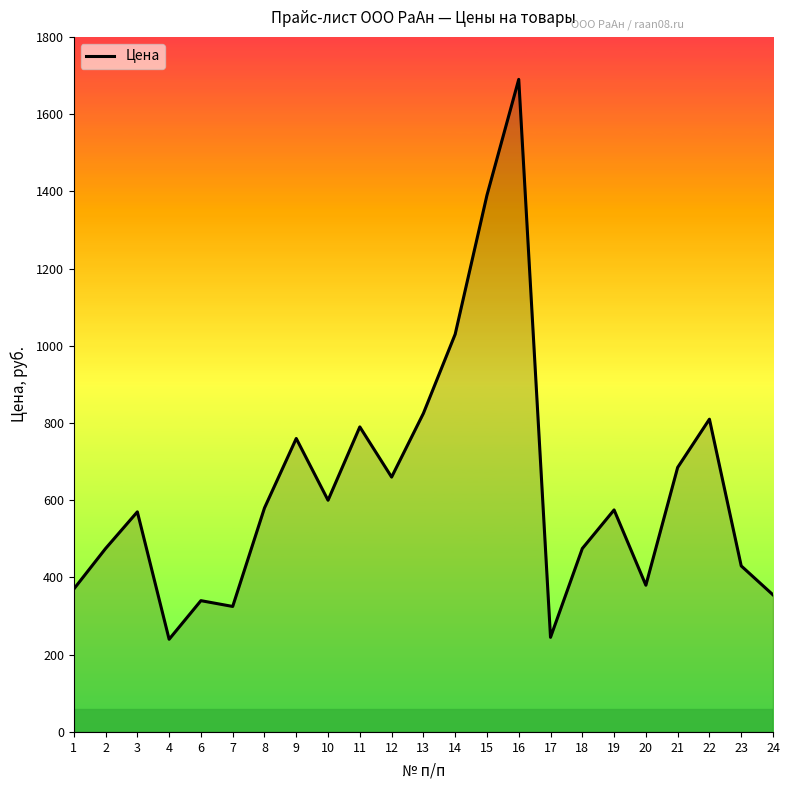

What is the minimum value shown in the chart?

240